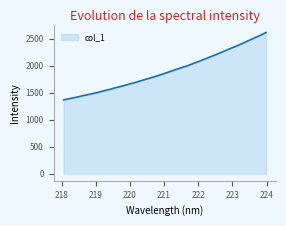

What is the maximum value shown in the chart?

2614.2